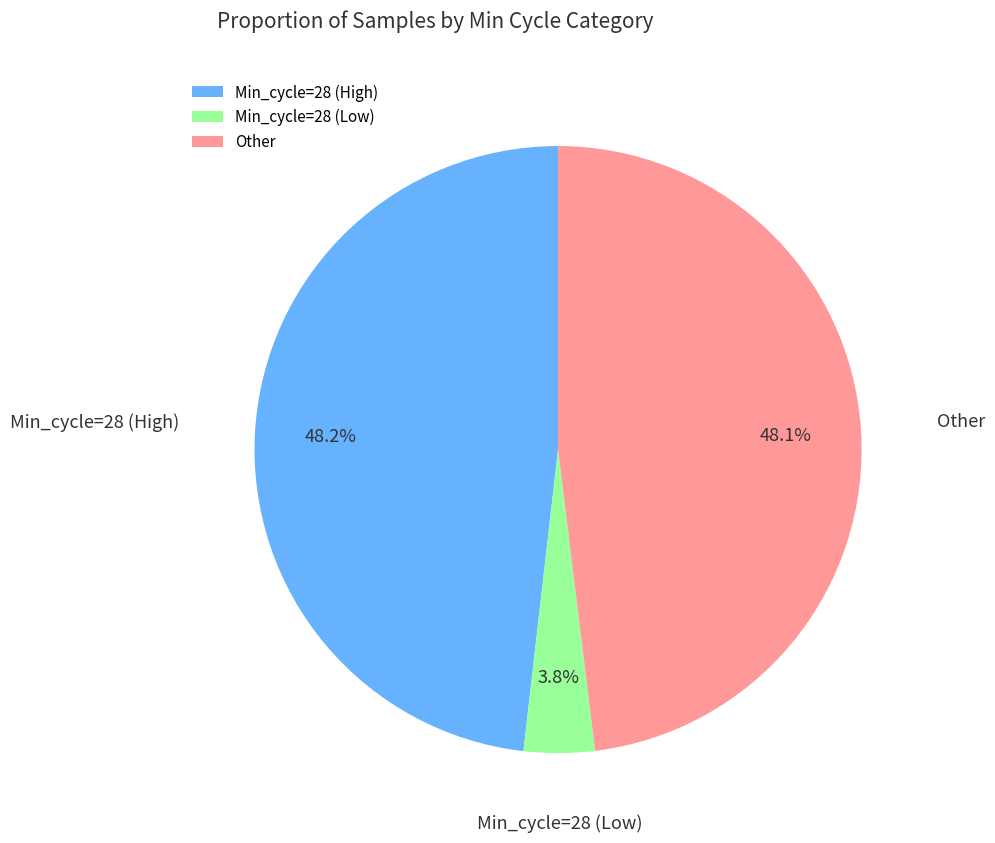

What is the smallest slice in the pie chart?

Min_cycle=28 (Low)